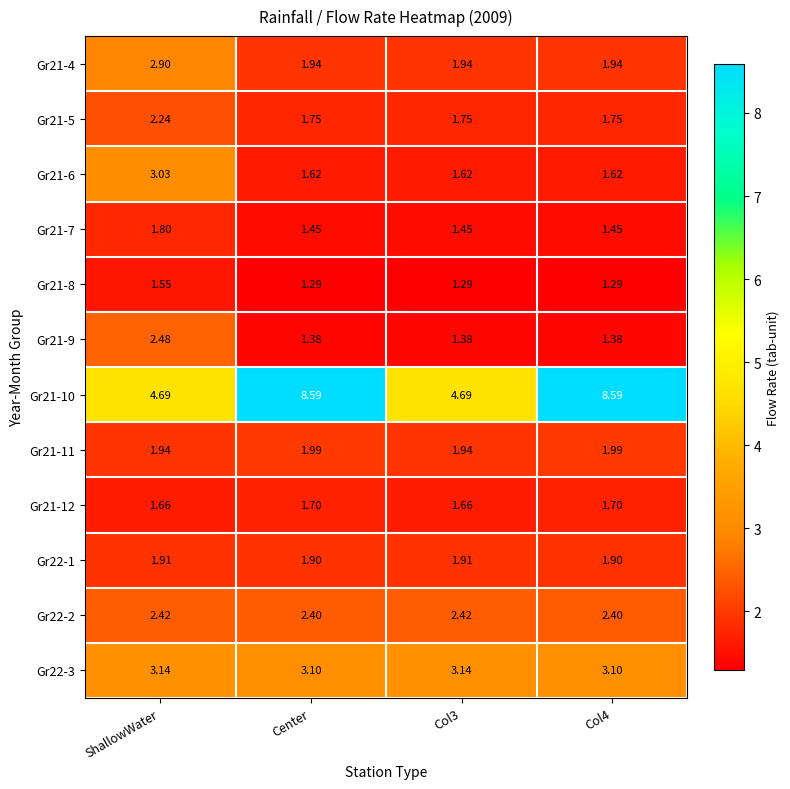

Is the value of Gr21-12 at ShallowWater greater than the value of Gr21-9 at Center?

Yes